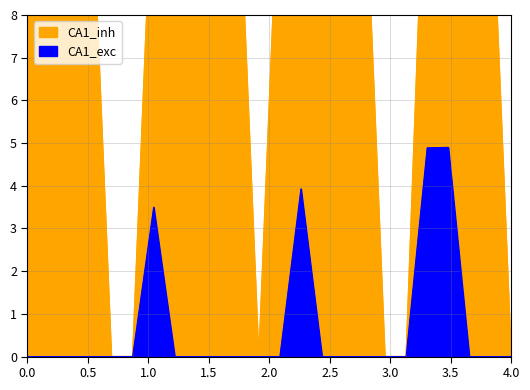

True or false: CA1_exc has a value of 0.0 at 4.0.

True